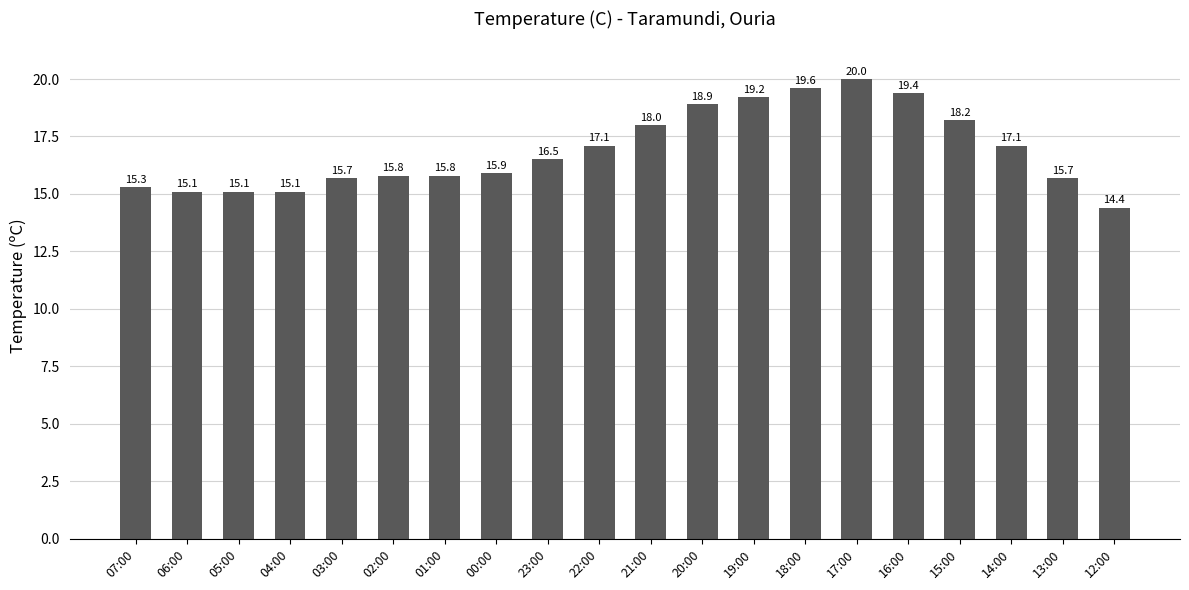

How many values are below 16?

10